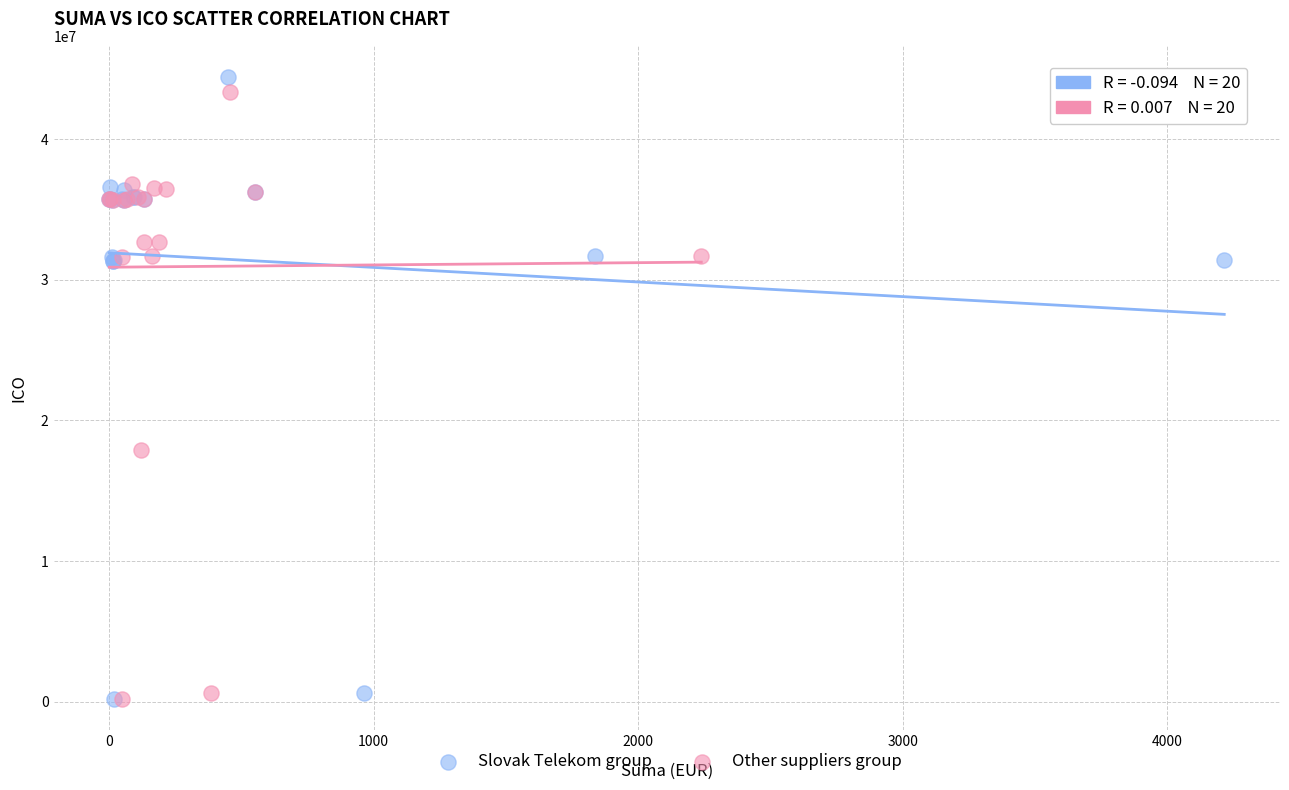

What are all the series names shown in the legend?

Slovak Telekom group, Other suppliers group